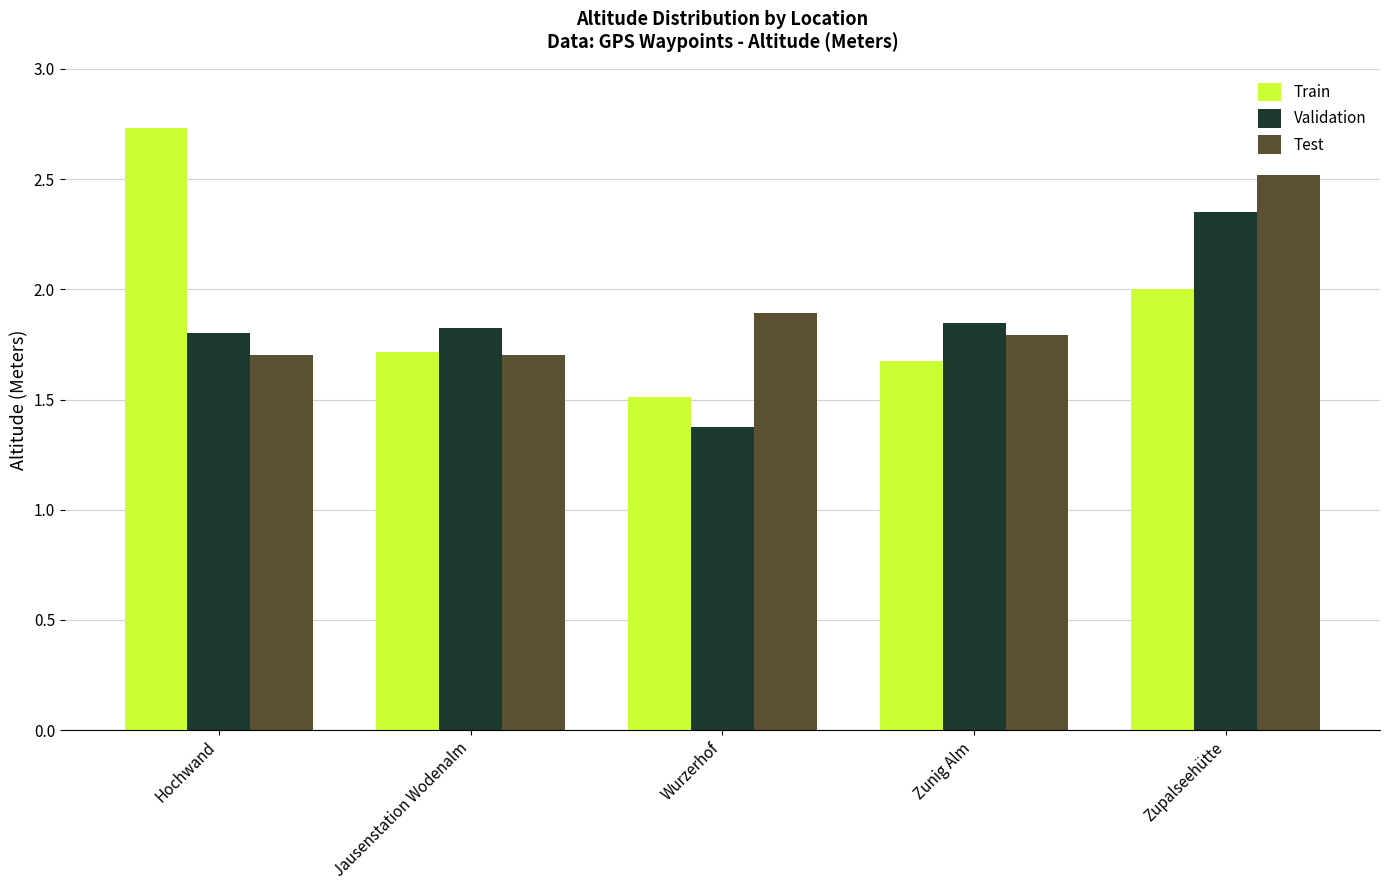

What are all the series names shown in the legend?

Train, Validation, Test